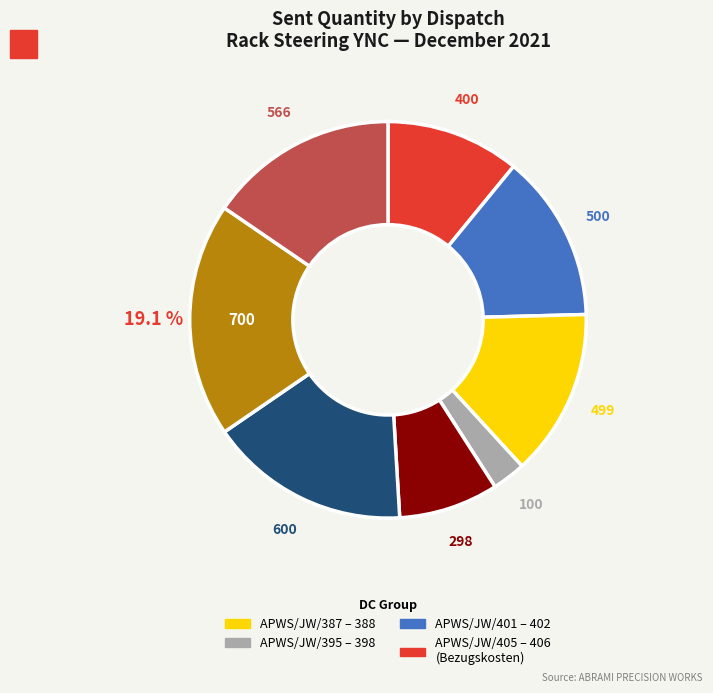

Is there any slice that represents more than half of the pie?

No